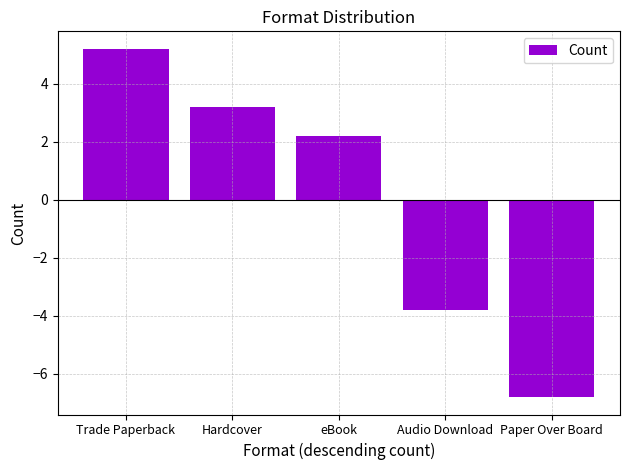

Which has a higher value, Audio Download or eBook?

eBook